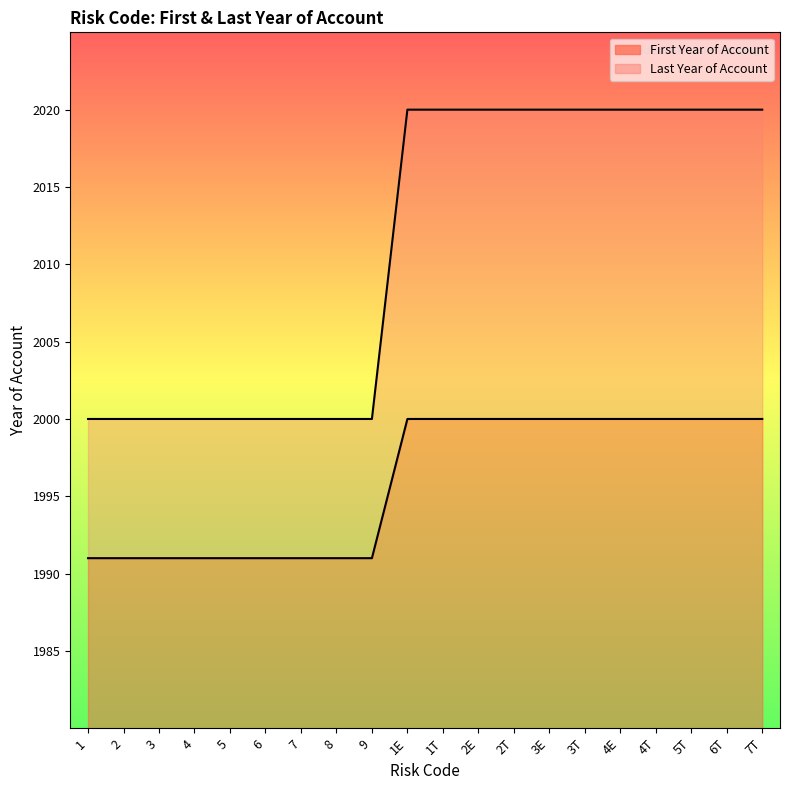

At which label is First Year of Account closest to 1995?

1